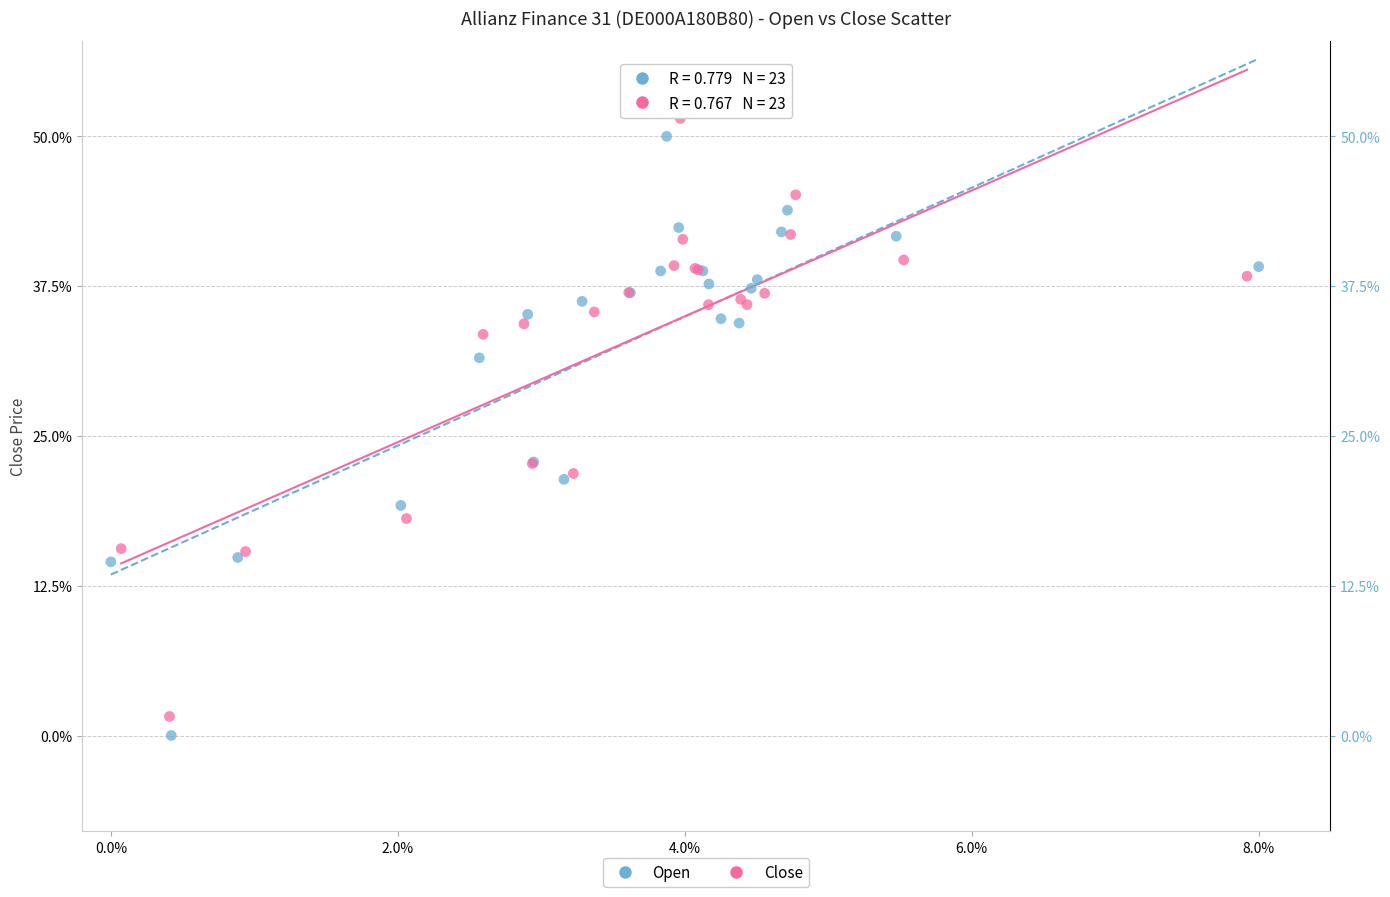

Which series reaches the maximum Y coordinate?

Close